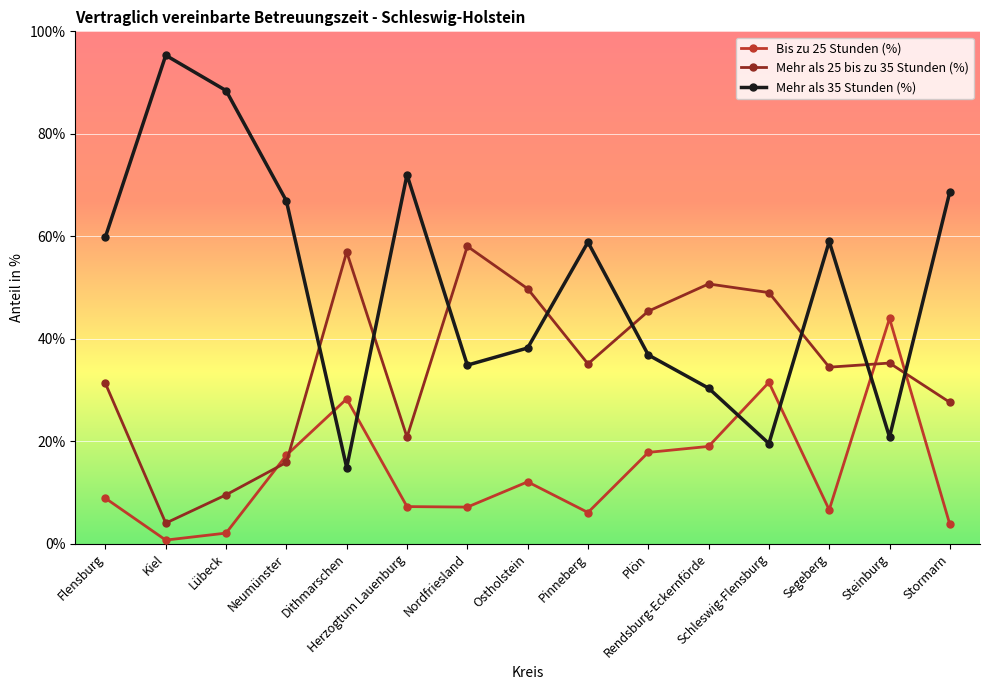

What position from the left is Schleswig-Flensburg?

12